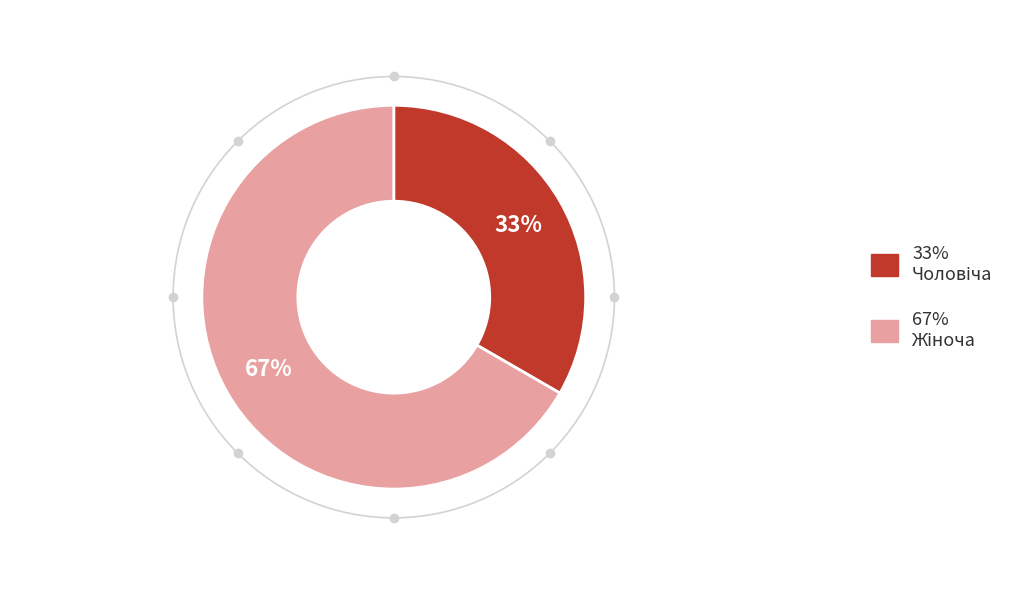

To the nearest percent, what is the average slice percentage?

50%